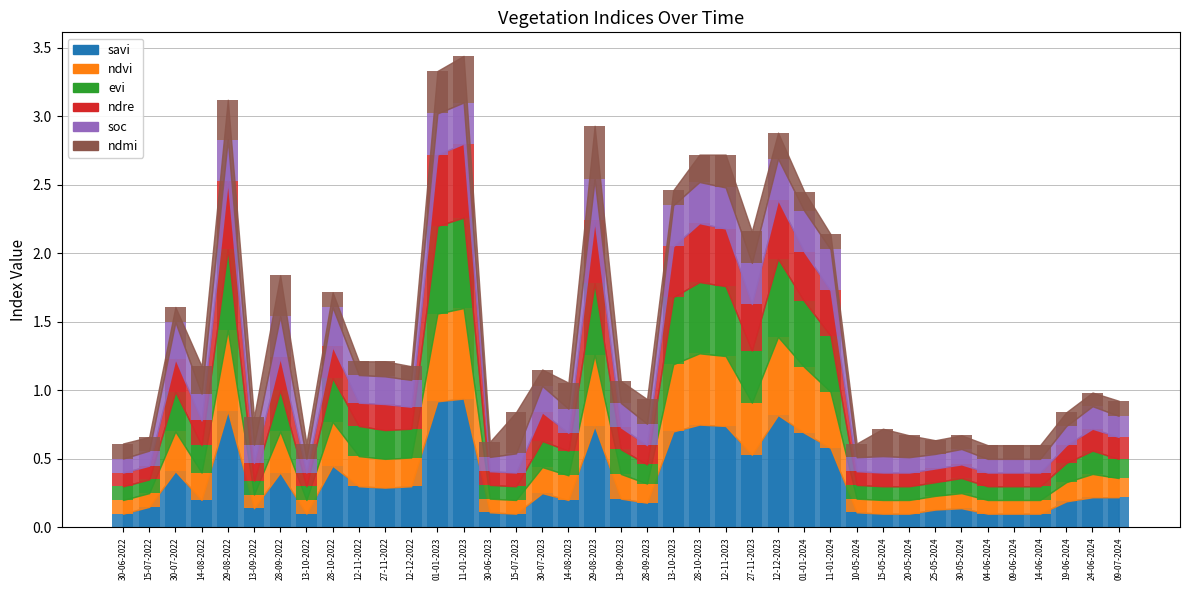

What is the average value of the evi series?

0.3